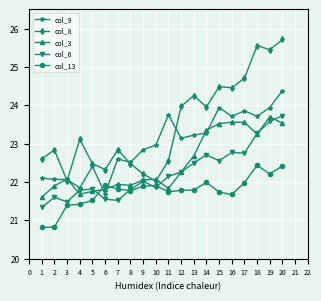

True or false: col_6 and col_8 cross at least once.

False